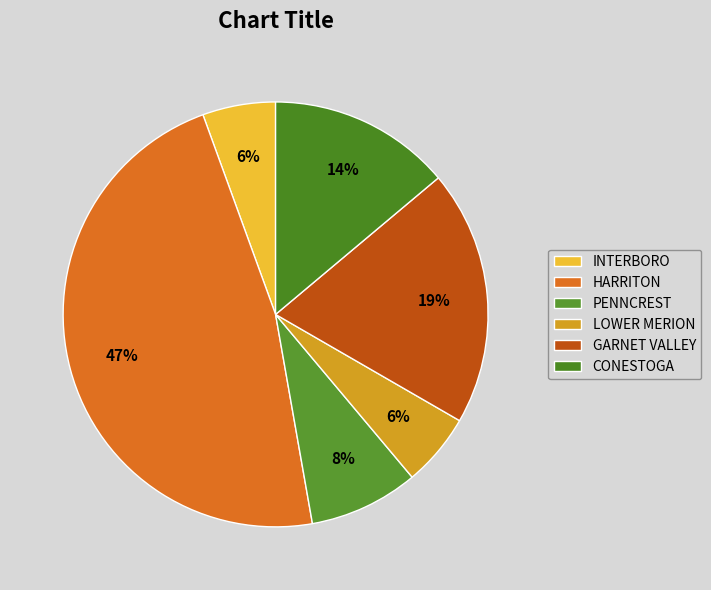

Count the number of slices in the pie.

6